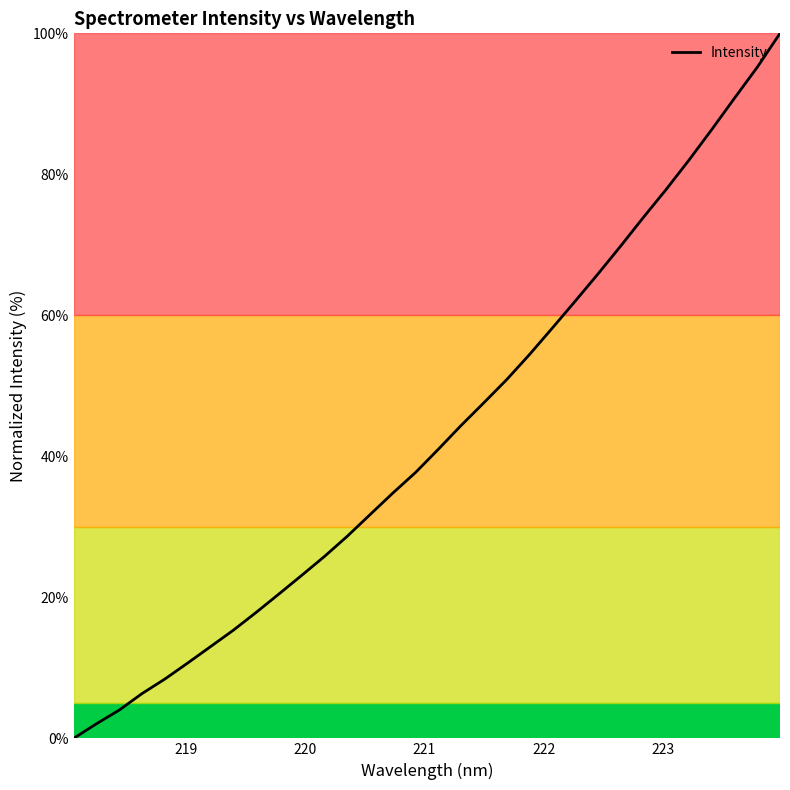

What is the greatest value displayed?

100.0